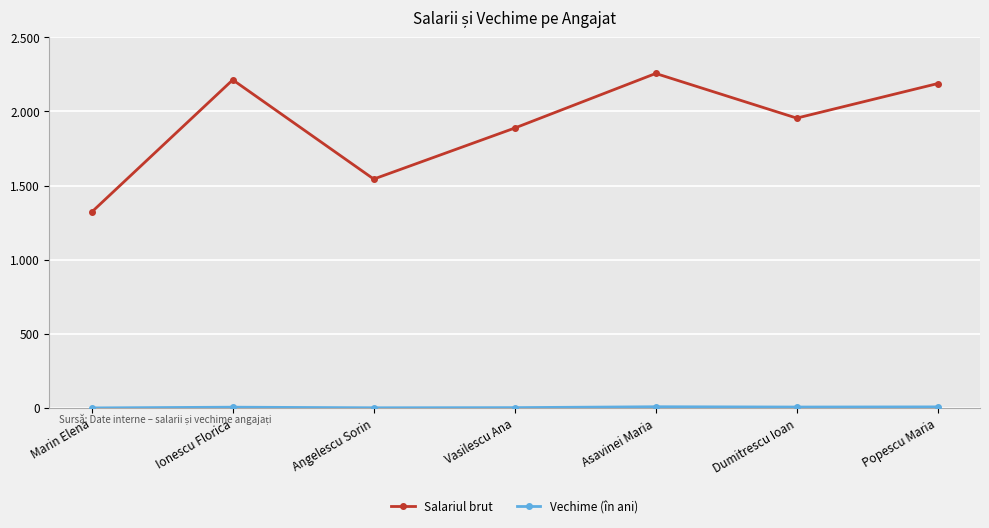

True or false: Salariul brut and Vechime (în ani) cross at least once.

False